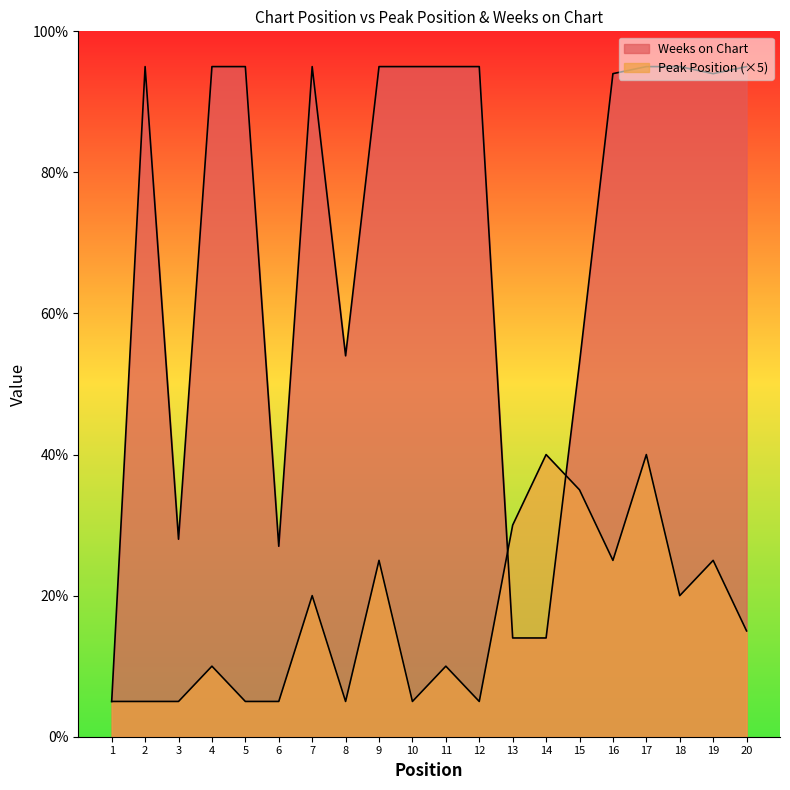

Where do Weeks on Chart and Peak Position first cross each other?

12 and 13